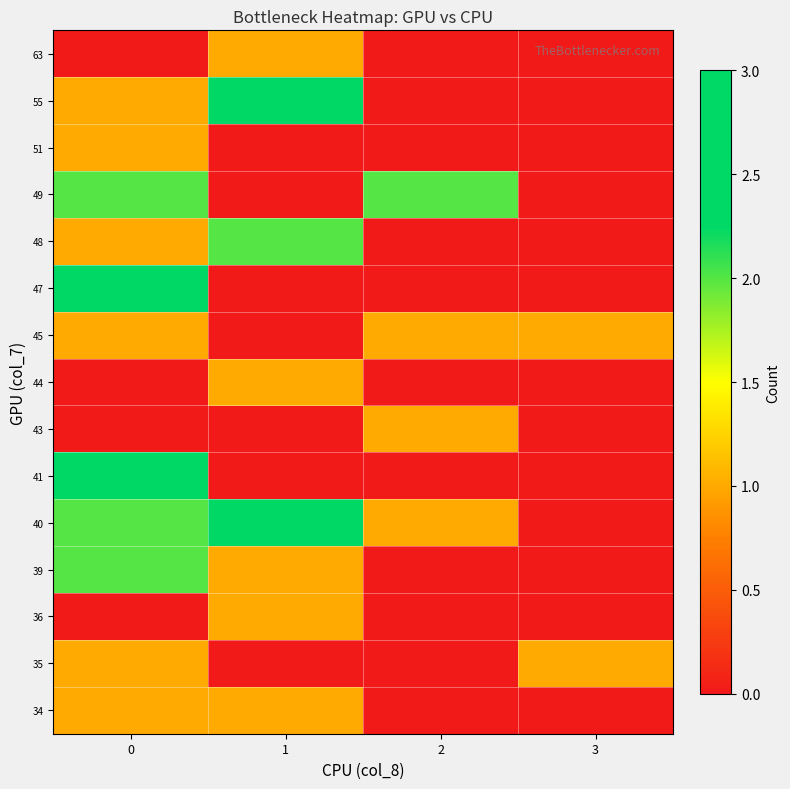

Which series changed the most between 0 and 2?

41